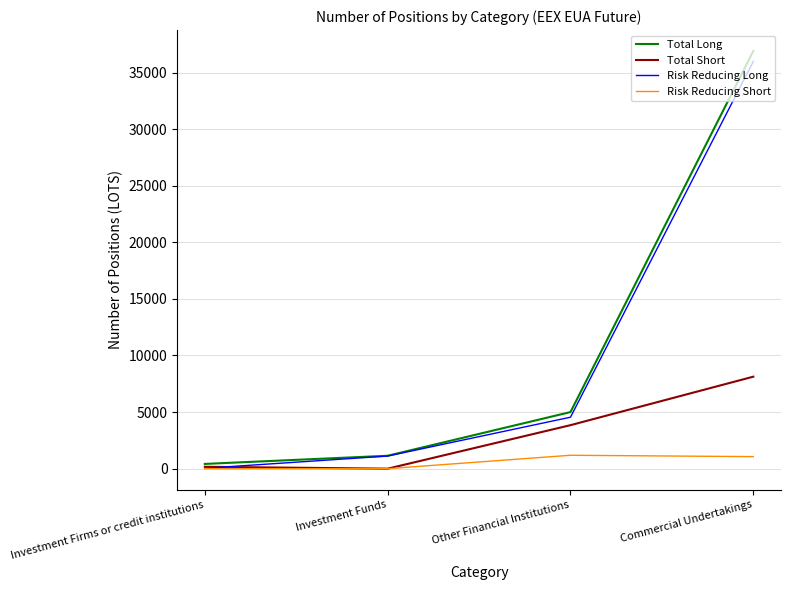

Read the Risk Reducing Long value at Investment Funds.

1114.0